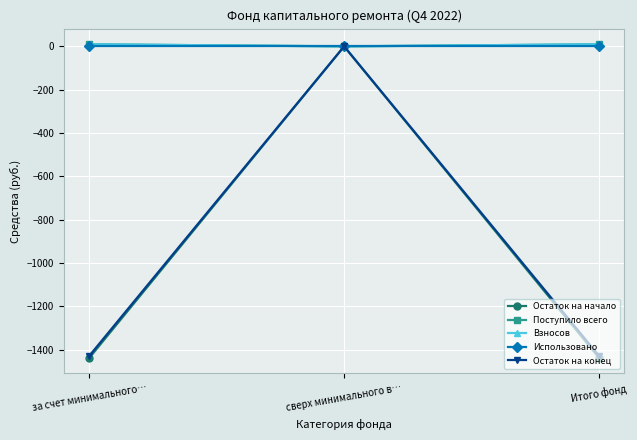

What are all the series names shown in the legend?

Остаток на начало, Поступило всего, Взносов, Использовано, Остаток на конец